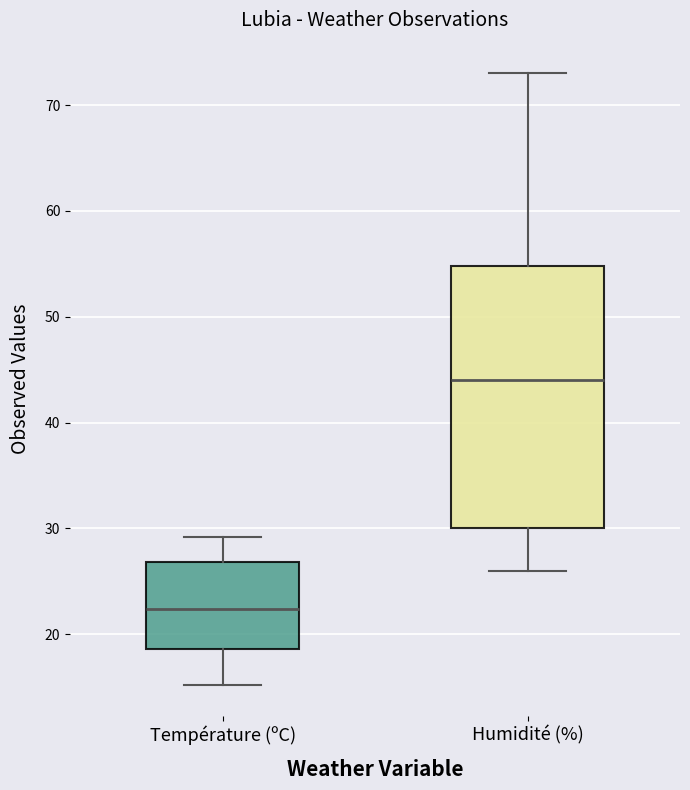

Where is the upper edge of the box for Température (ºC) on the y-axis? The values are not printed on the chart, so give them approximately, as read against the axis.

27